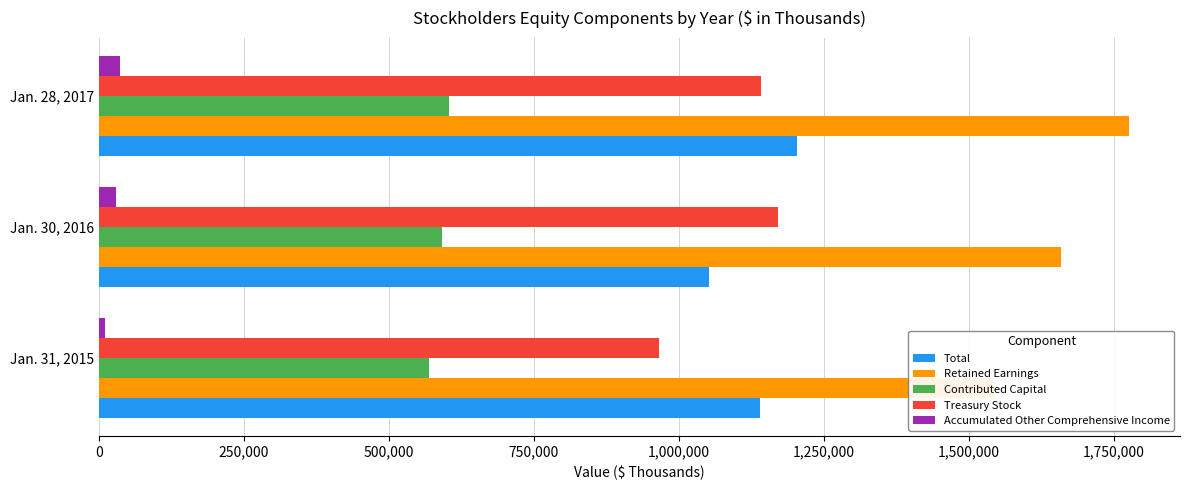

Which series has the largest total across all categories?

Retained Earnings